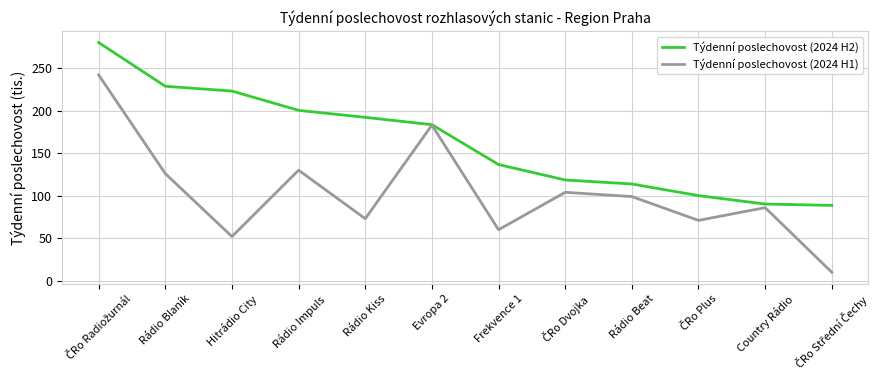

What is the approximate value of Týdenní poslechovost (2024 H2) at Rádio Beat?

113.8